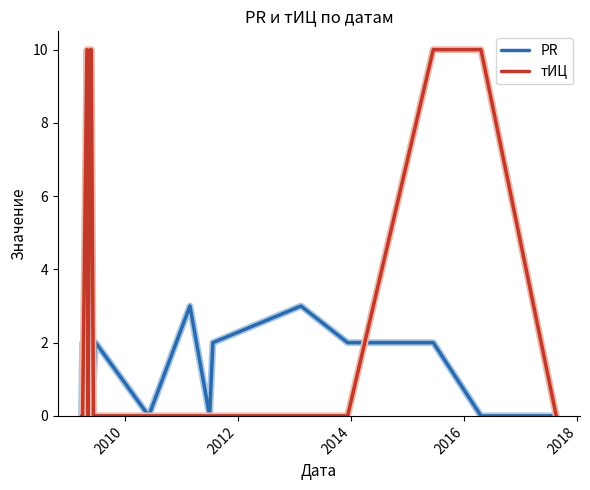

What are all the series names shown in the legend?

PR, тИЦ